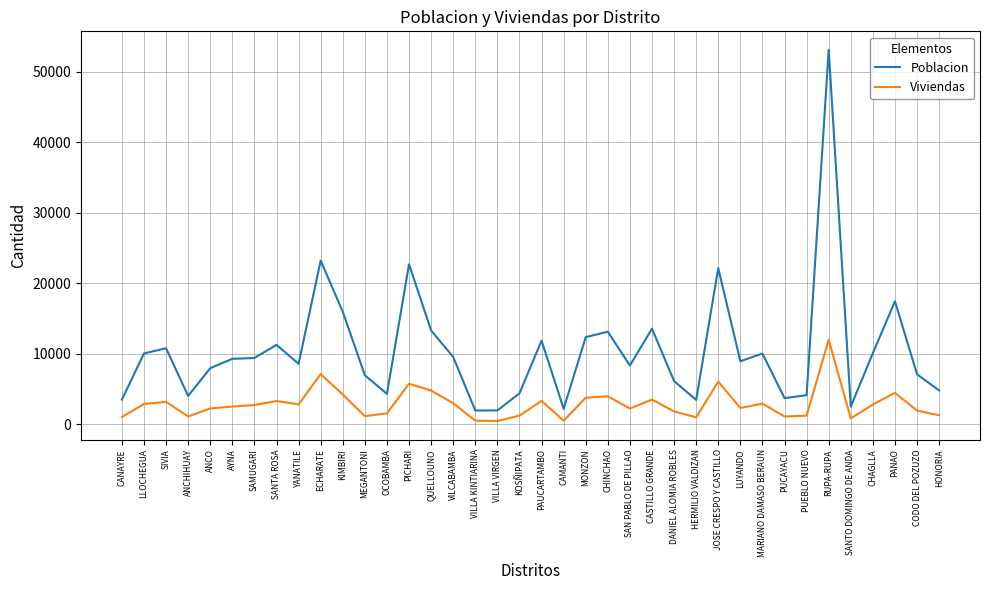

What is the difference between the maximum and minimum values in the Poblacion series?

51092